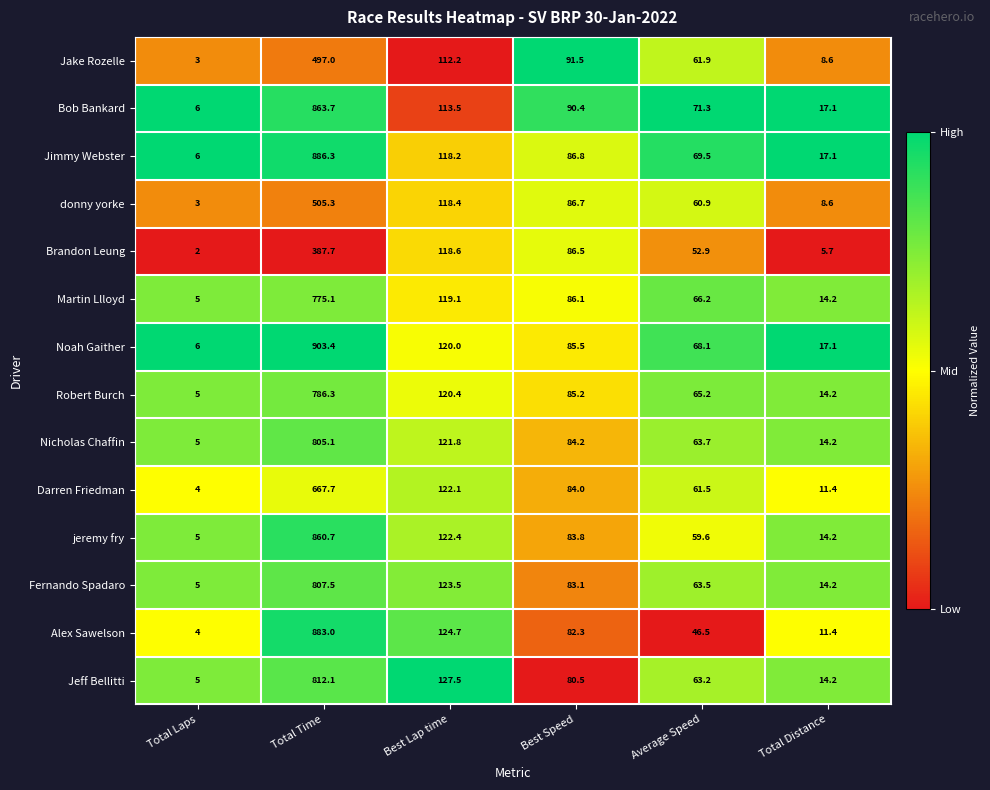

List the series in order of their peak value, highest first.

Noah Gaither, Jimmy Webster, Alex Sawelson, Bob Bankard, jeremy fry, Jeff Bellitti, Fernando Spadaro, Nicholas Chaffin, Robert Burch, Martin Llloyd, Darren Friedman, donny yorke, Jake Rozelle, Brandon Leung